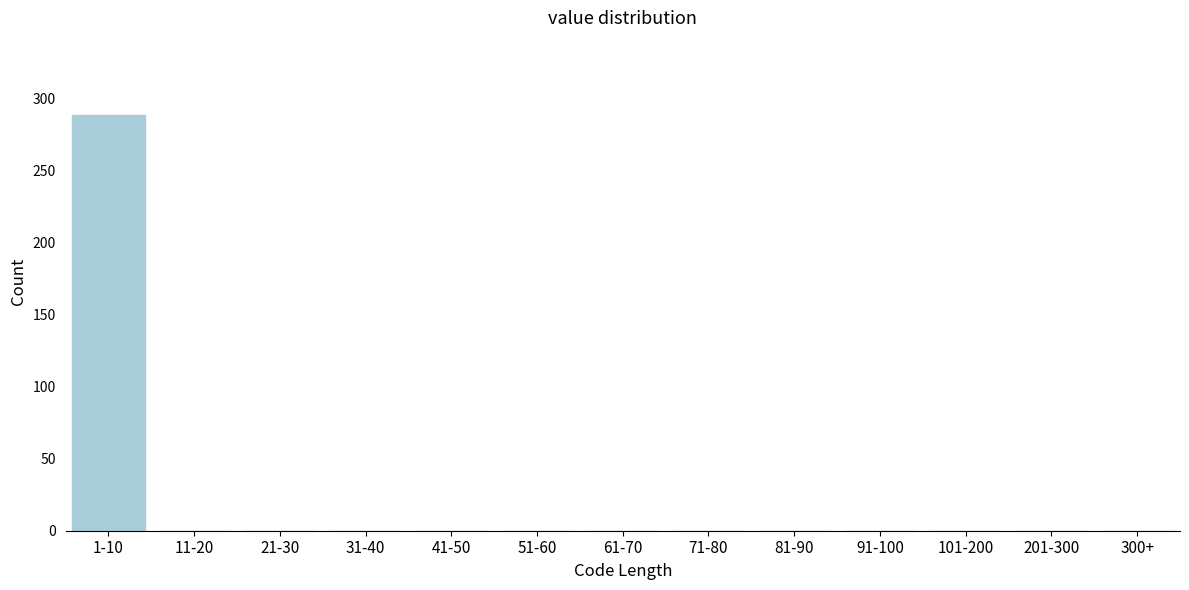

Reading left to right, extract all data points from this chart.

1-10=288	11-20=0	21-30=0	31-40=0	41-50=0	51-60=0	61-70=0	71-80=0	81-90=0	91-100=0	101-200=0	201-300=0	300+=0